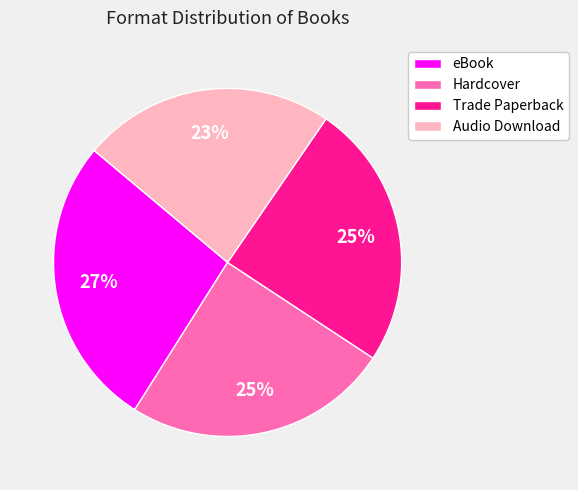

What percentage is the eBook slice, to the nearest percent?

27%